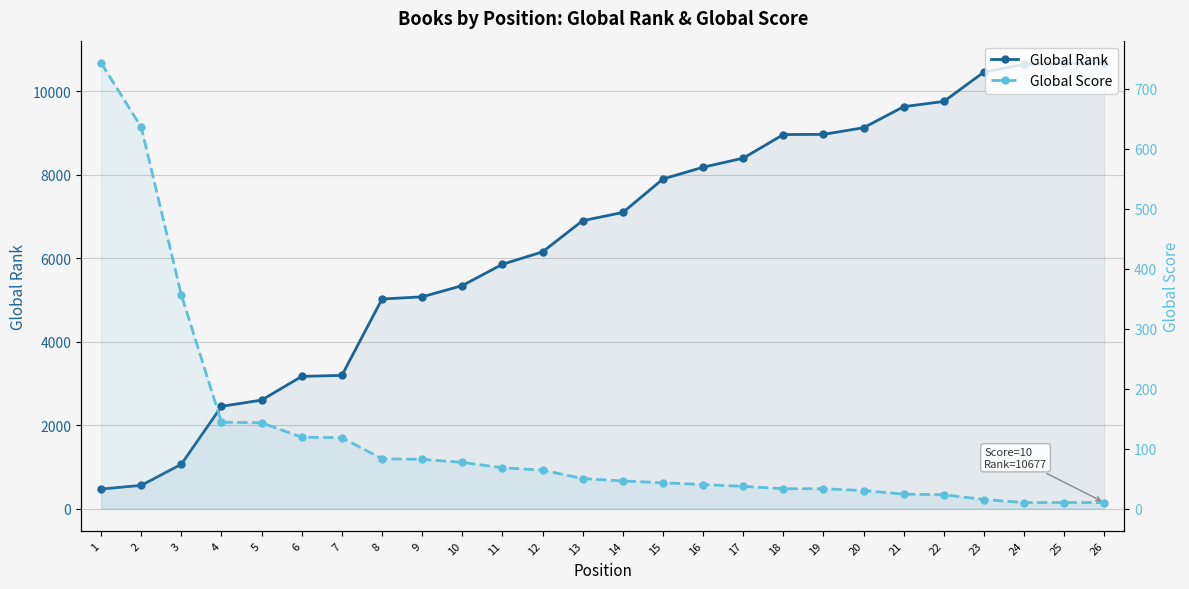

Which series has the widest spread of values?

Global Rank